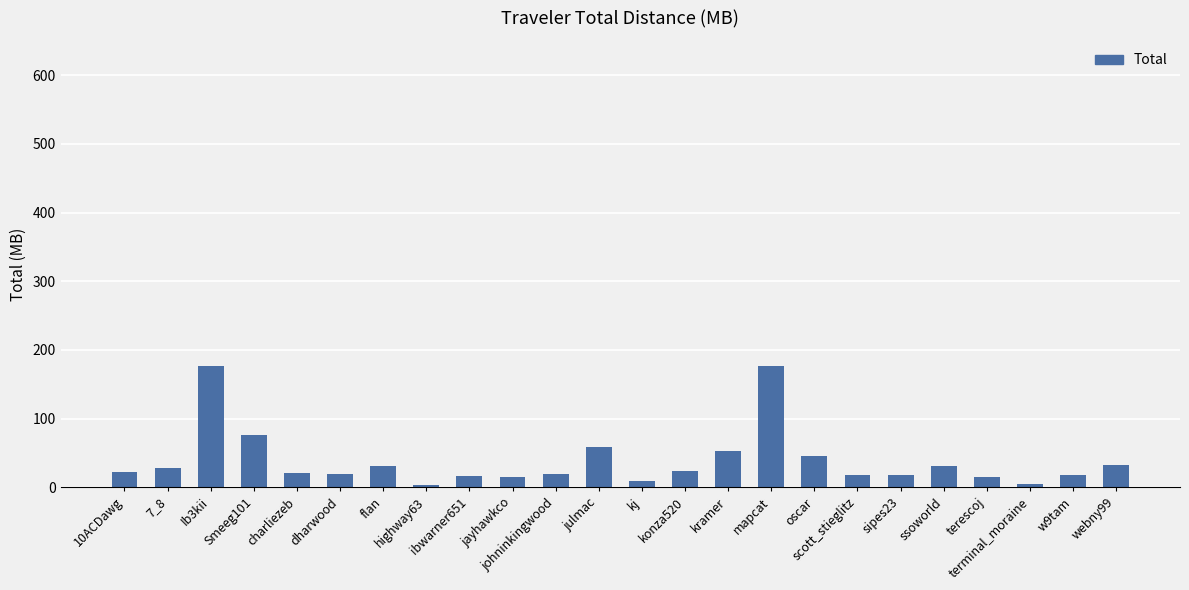

What is the ratio of the value at Smeeg101 to the value at sipes23?

4.2